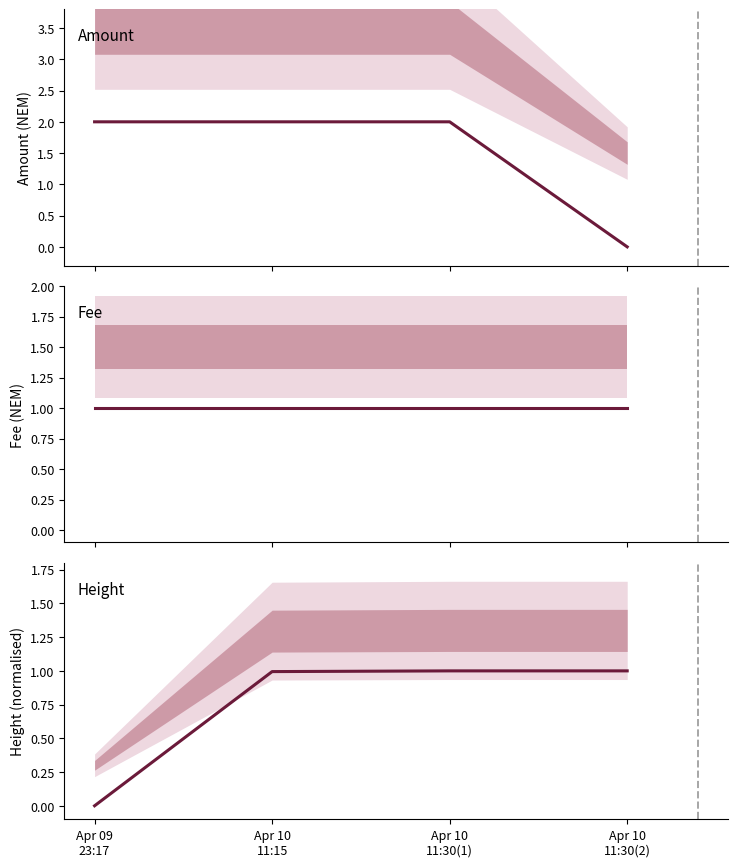

Is this an area chart (filled region under the line)?

No